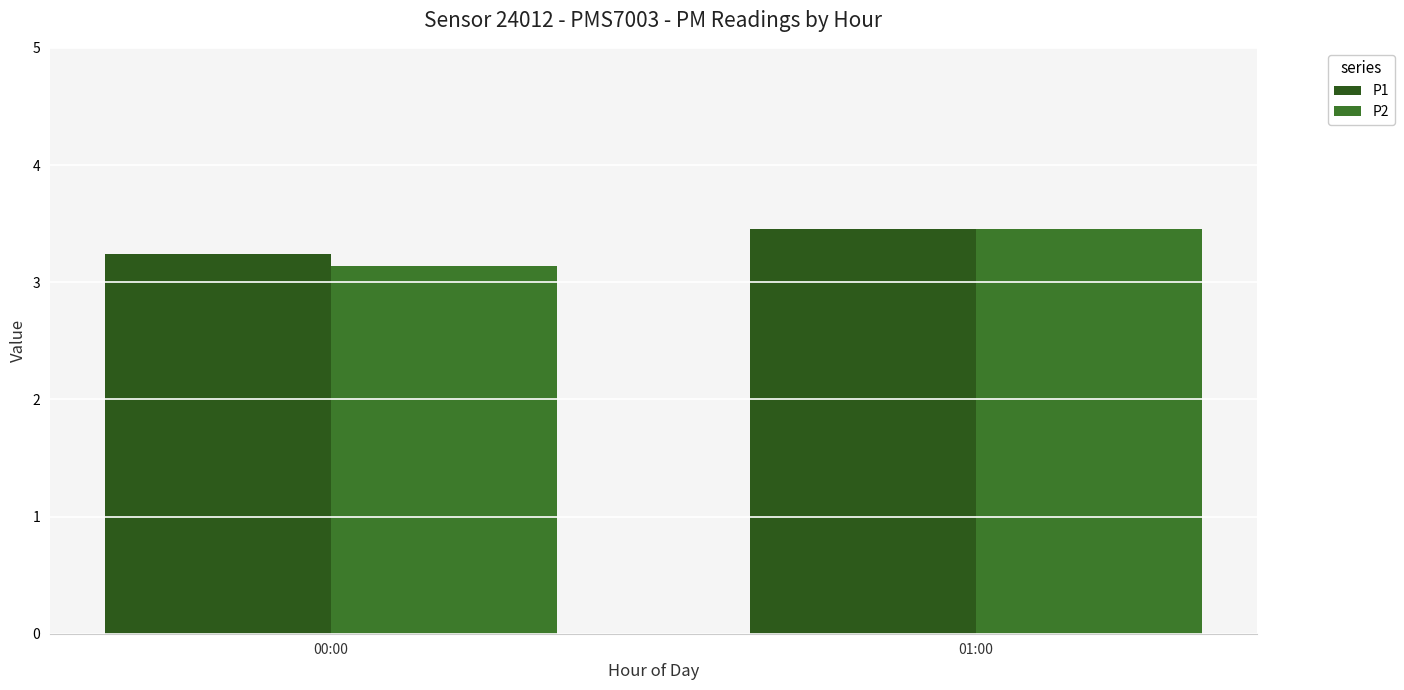

What is the maximum value shown in the chart?

3.5